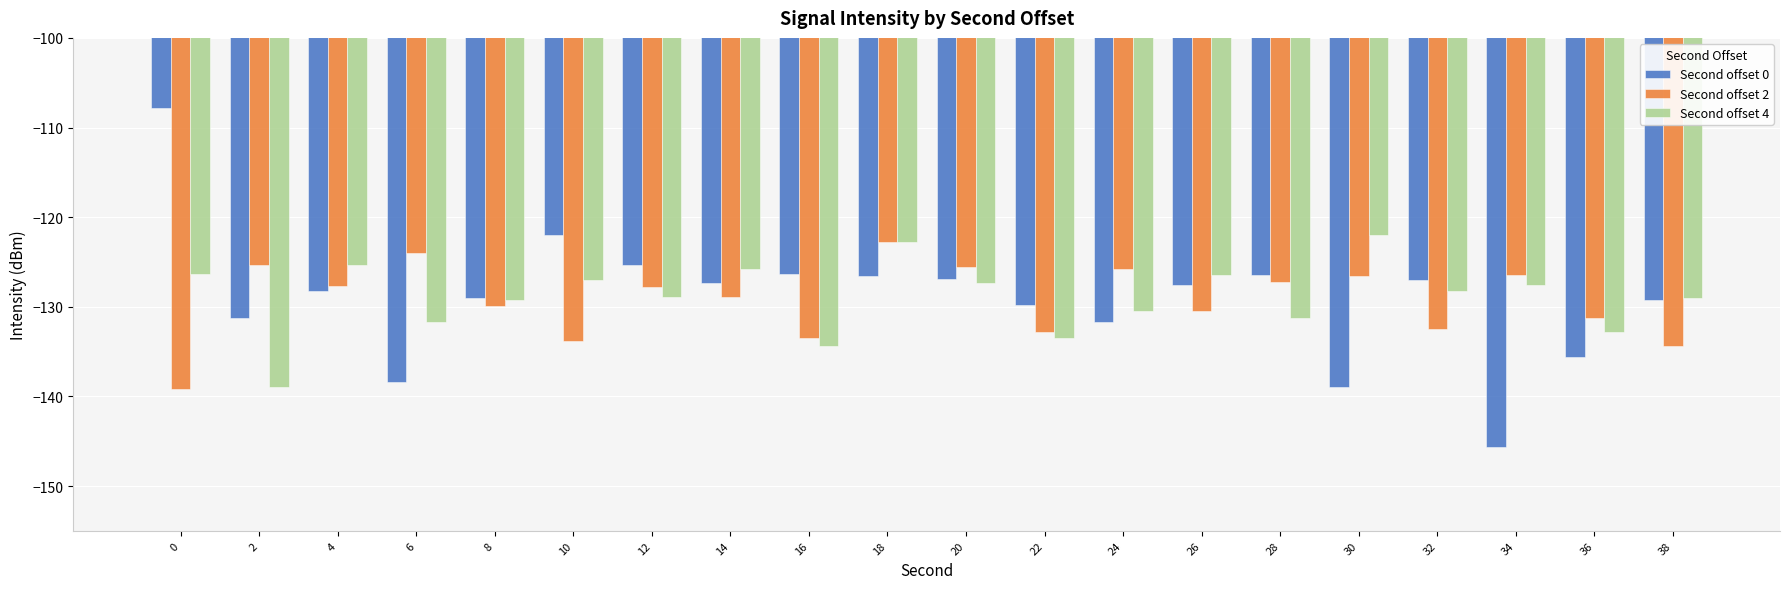

How many bars are there in total?

60